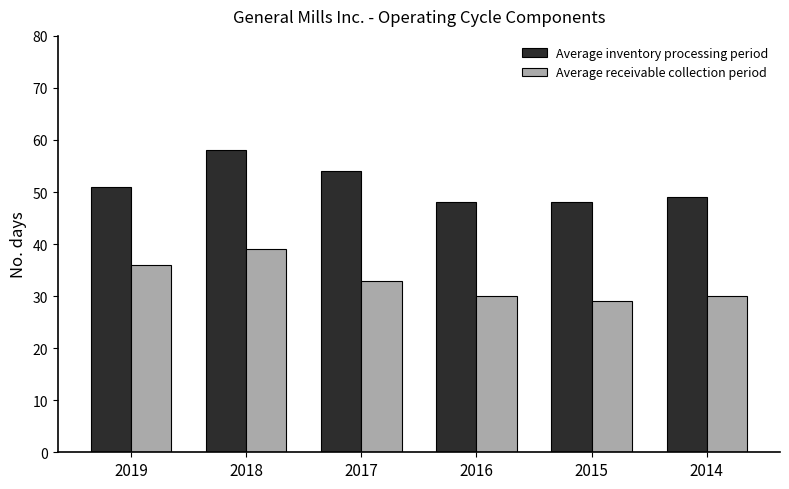

Which series has the largest total across all categories?

Average inventory processing period